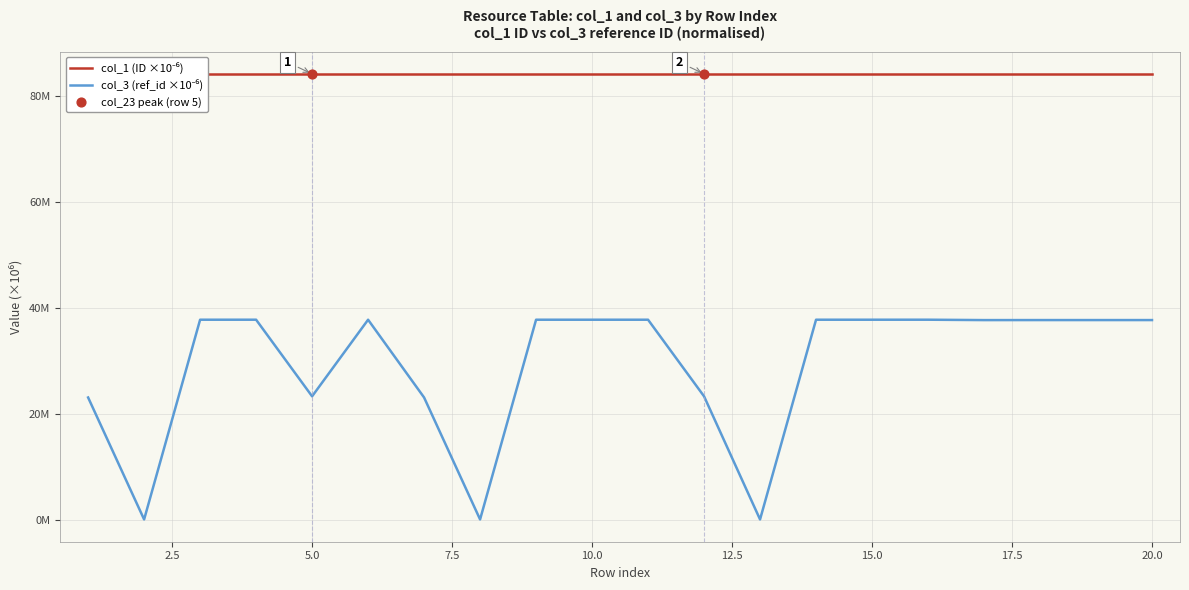

Is the value of col_1 (ID ×10⁻⁶) at 2.5 greater than the value of col_3 (ref_id ×10⁻⁶) at 20.0?

Yes